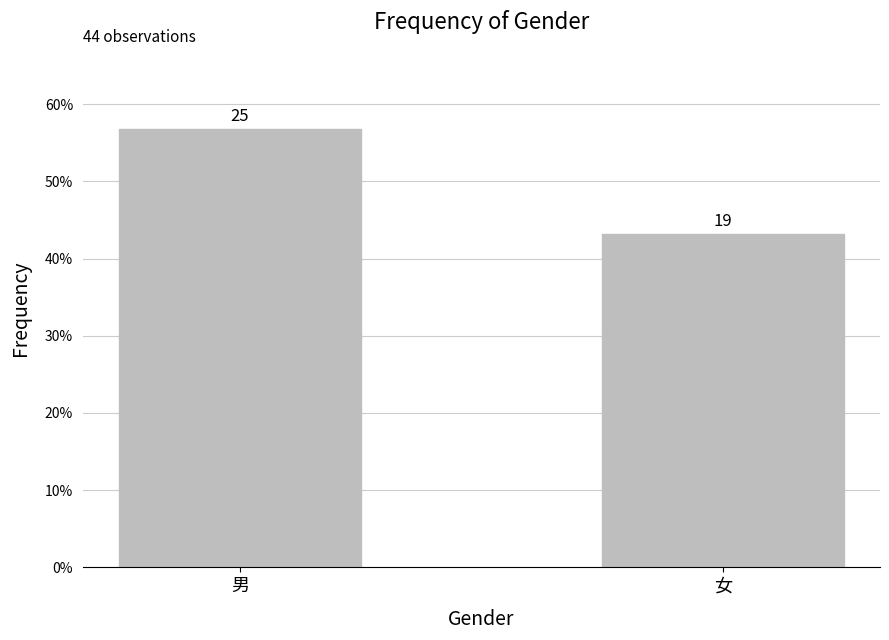

Are the bars horizontal?

No